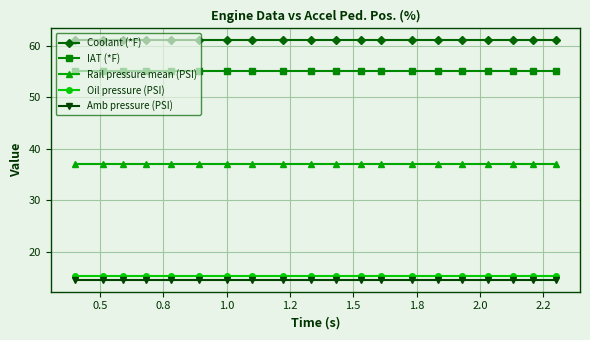

What is the value of the Oil pressure (PSI) point at the 5th from the left?

15.4